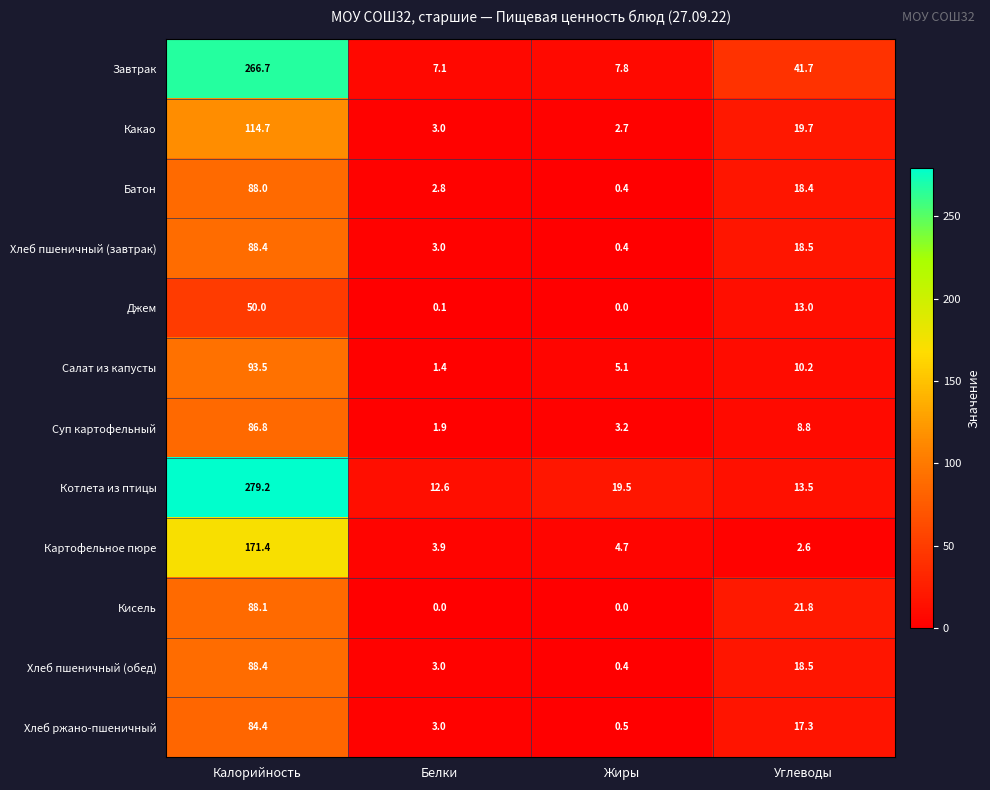

The Завтрак series shows 41.7 at Углеводы. True or false?

True